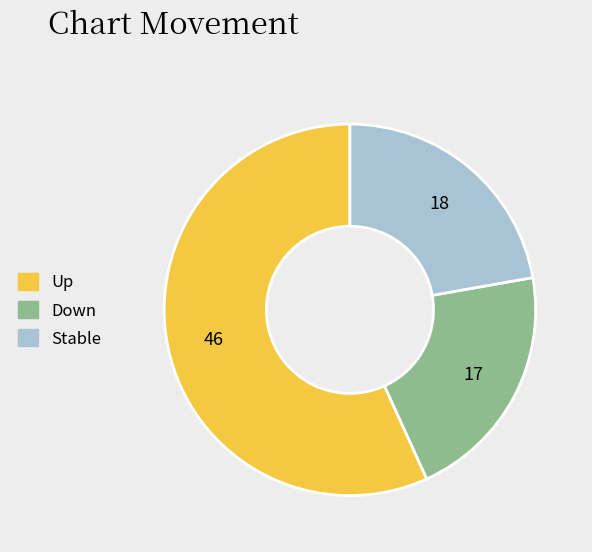

Count the number of slices in the pie.

3